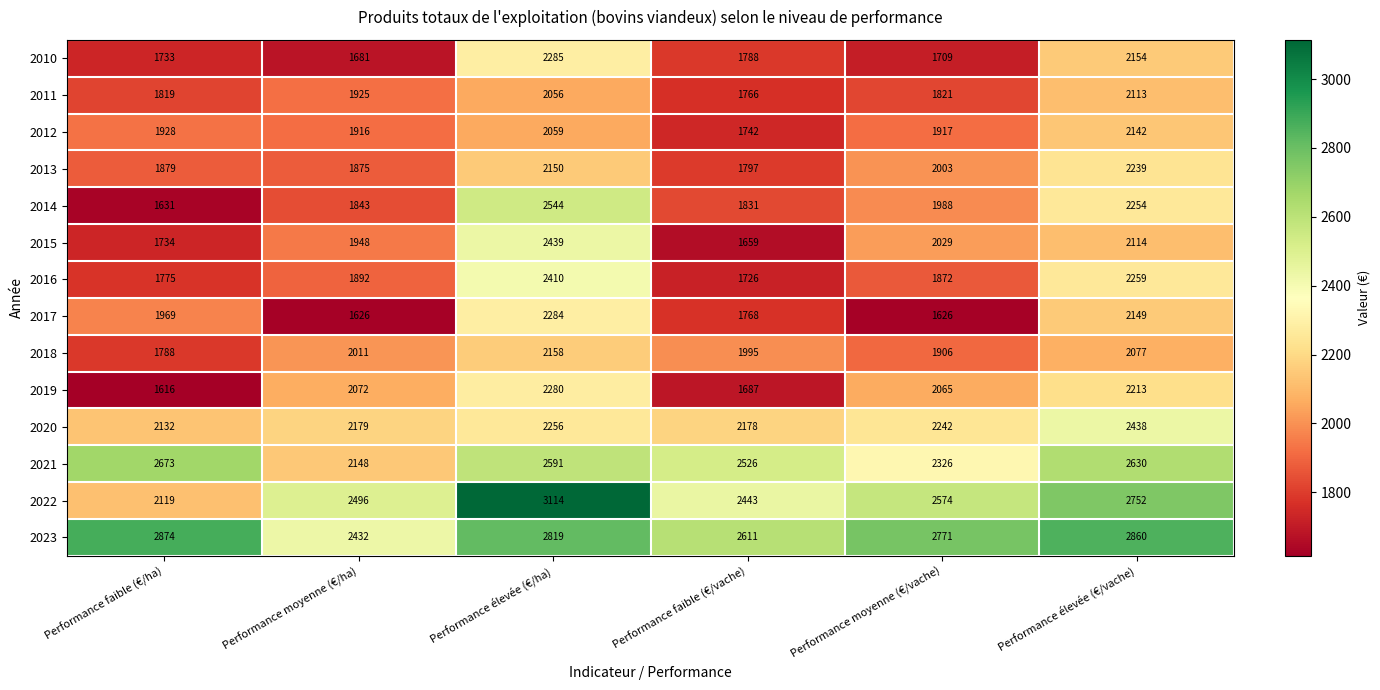

Which category has the highest value across all series?

Performance élevée (€/ha)